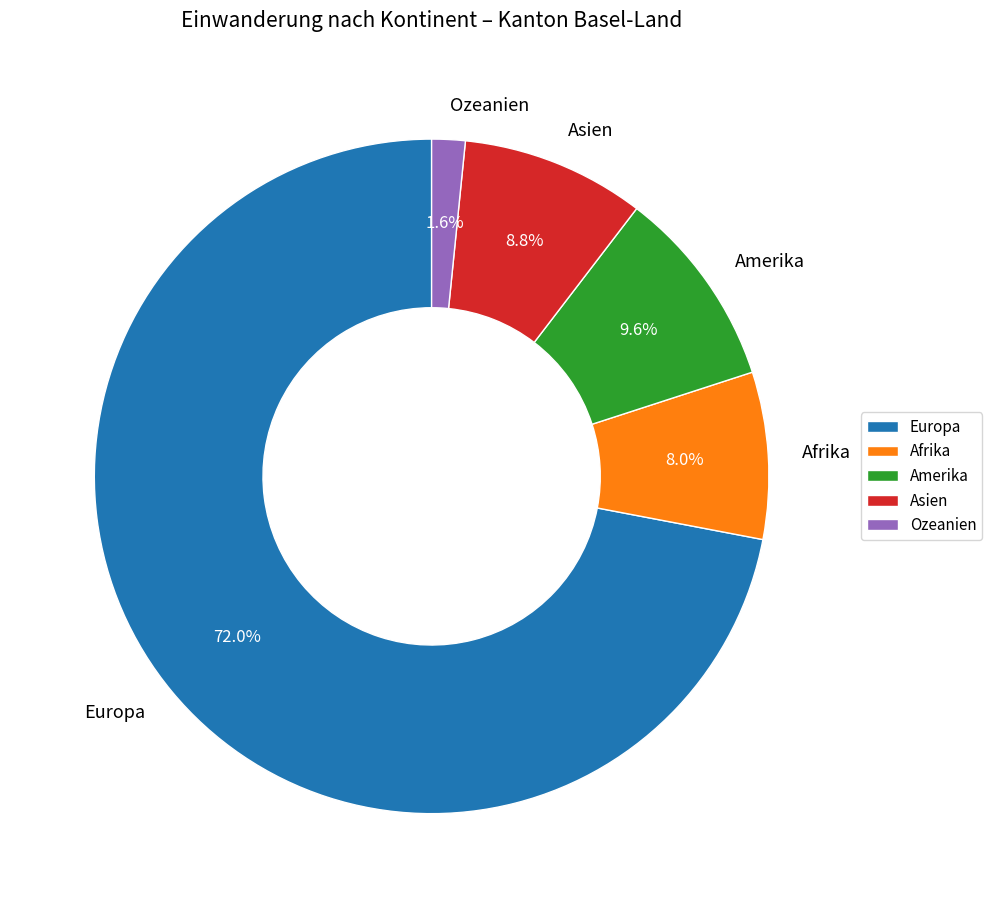

What is the ratio of the value at Ozeanien to the value at Afrika?

0.2